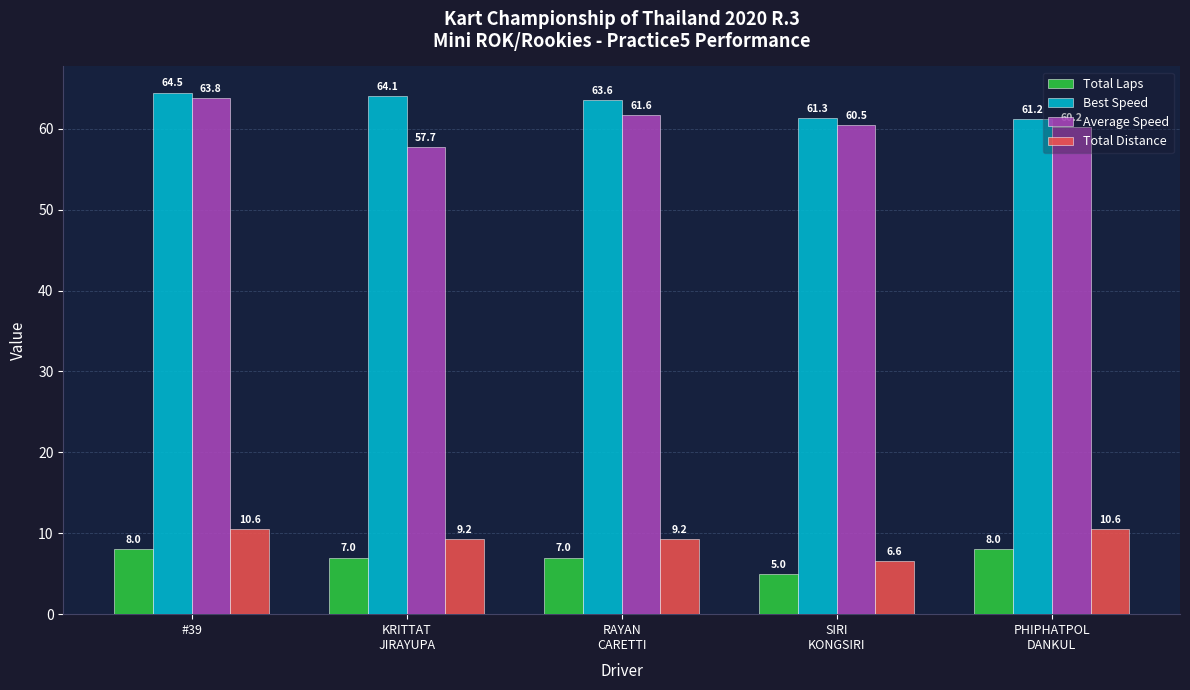

Count the Total Laps values in the range 7 to 8.

4